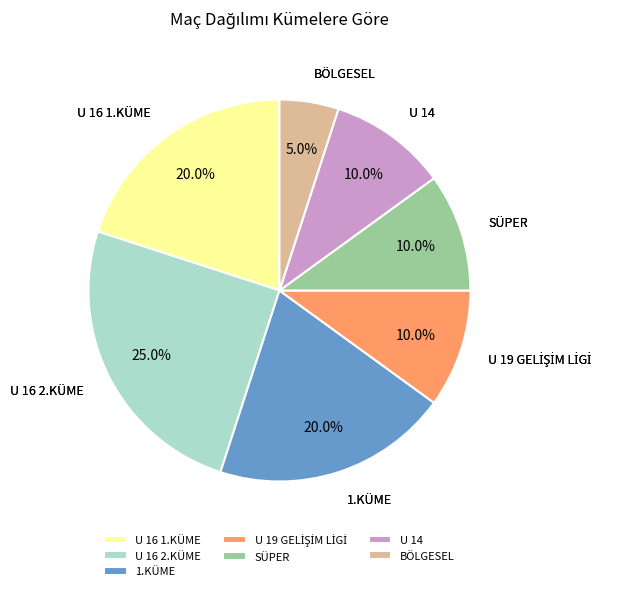

To the nearest percent, what is the combined percentage of U 16 2.KÜME and U 16 1.KÜME?

45%